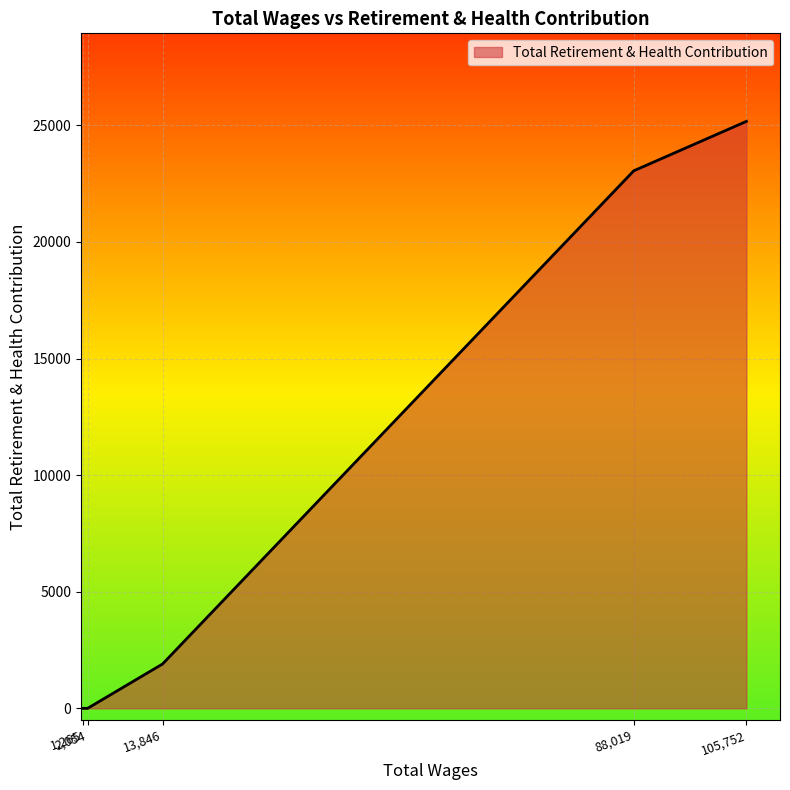

True or false: the data has more than 2 interior local peaks.

False